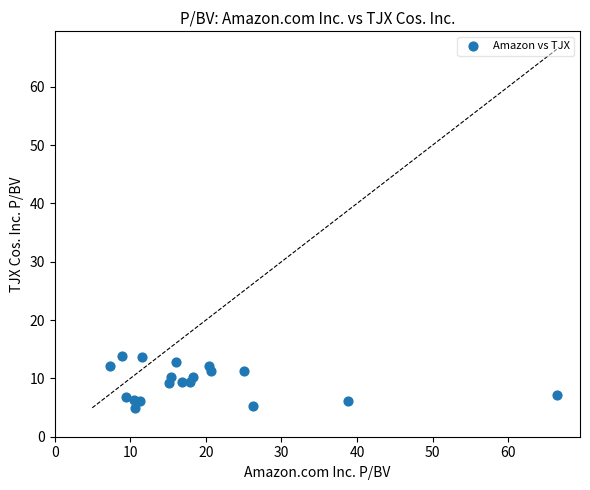

What is the range of X values (max minus min)?

59.2